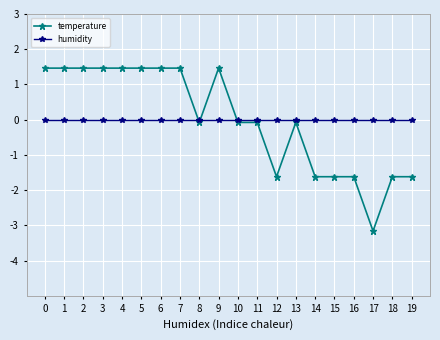

Is the value of temperature at 17 greater than the value of humidity at 8?

No